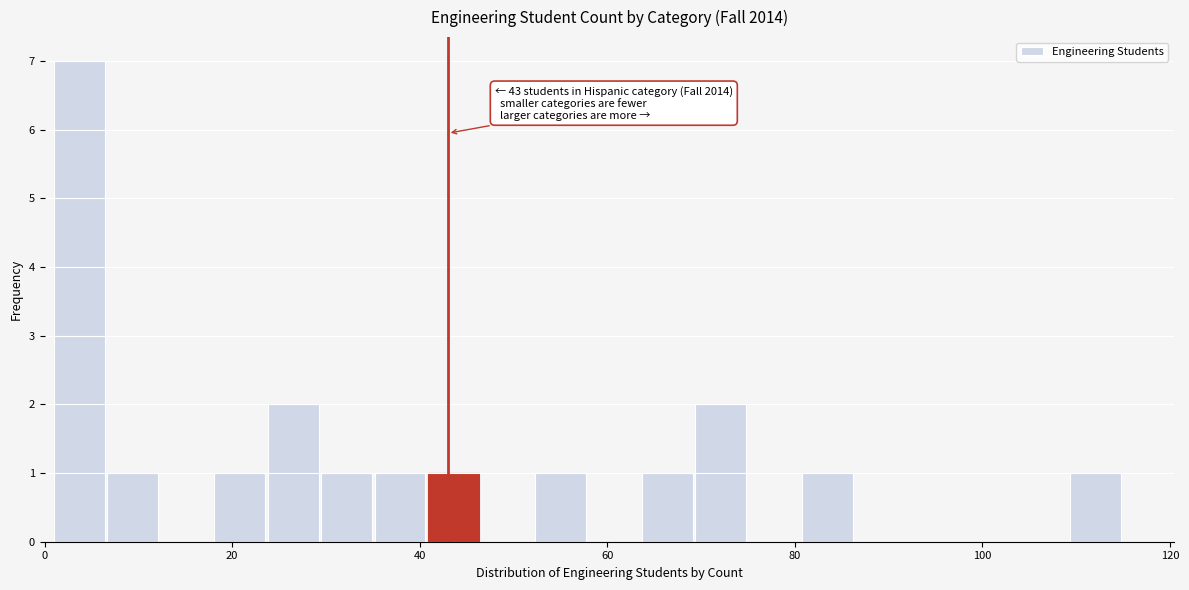

Read against the x-axis, roughly where is the centre of the tallest bar?

4